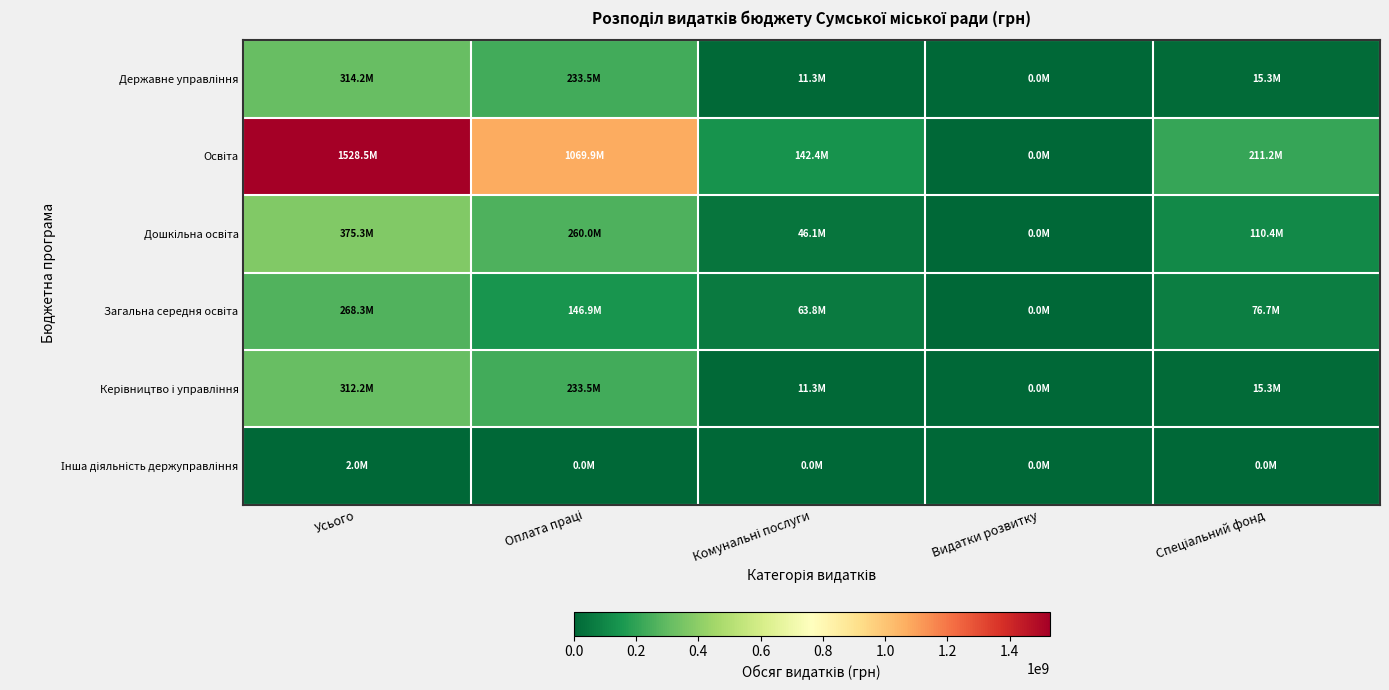

Which series has the largest total across all categories?

Освіта